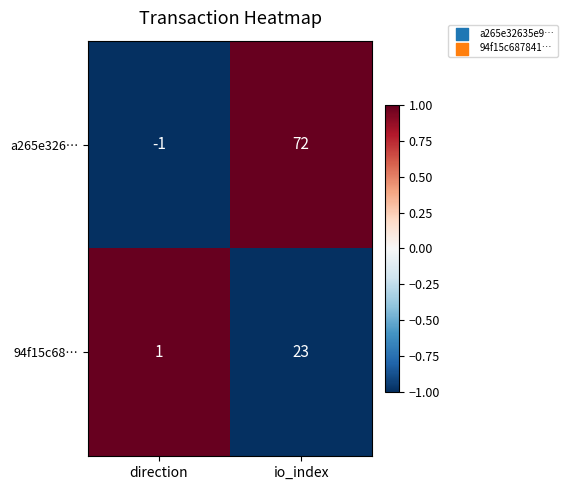

Count the number of categories in the chart.

2